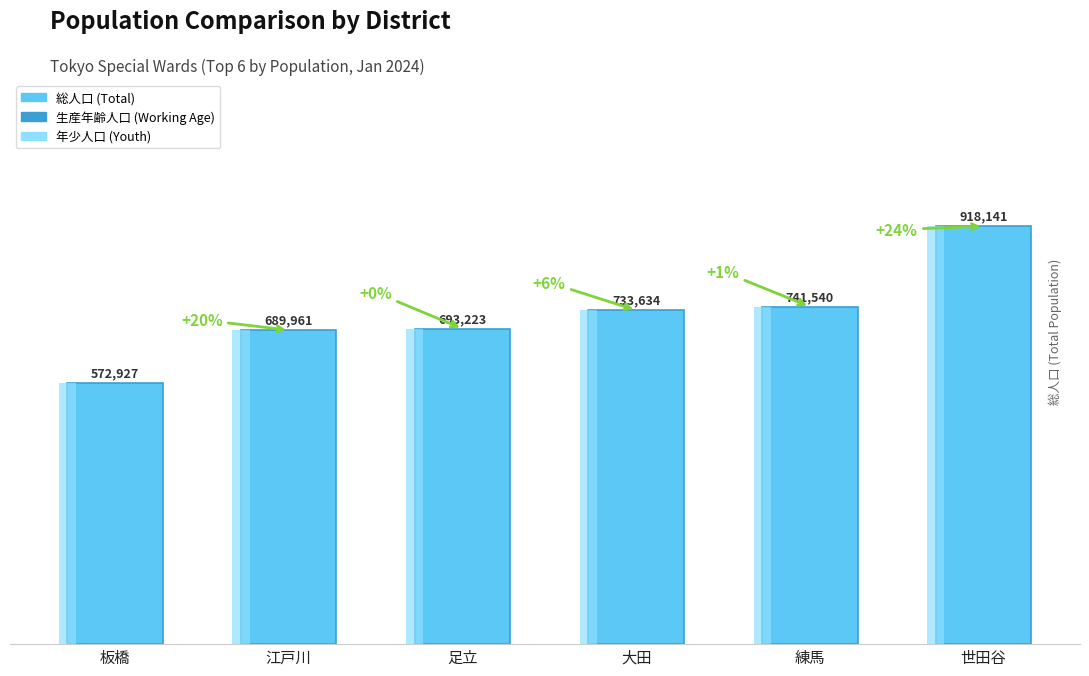

True or false: 生産年齢人口 (Working Age) has a value of 493790 at 大田.

True